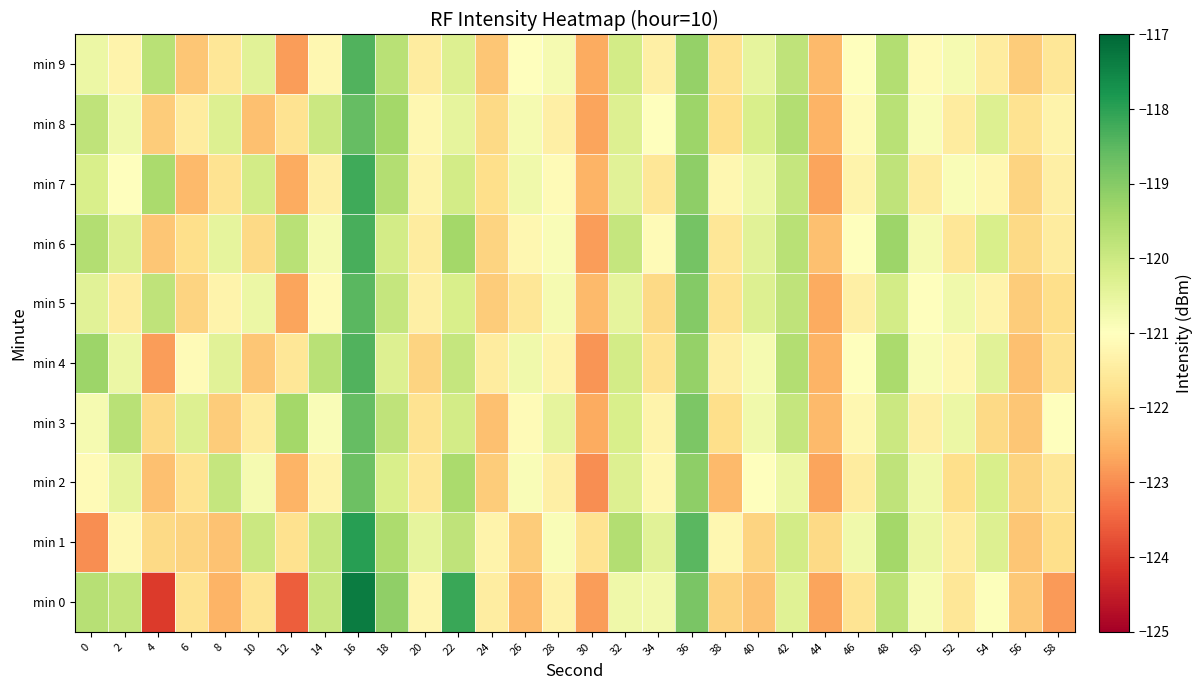

At which category is the sum across all series the highest?

16